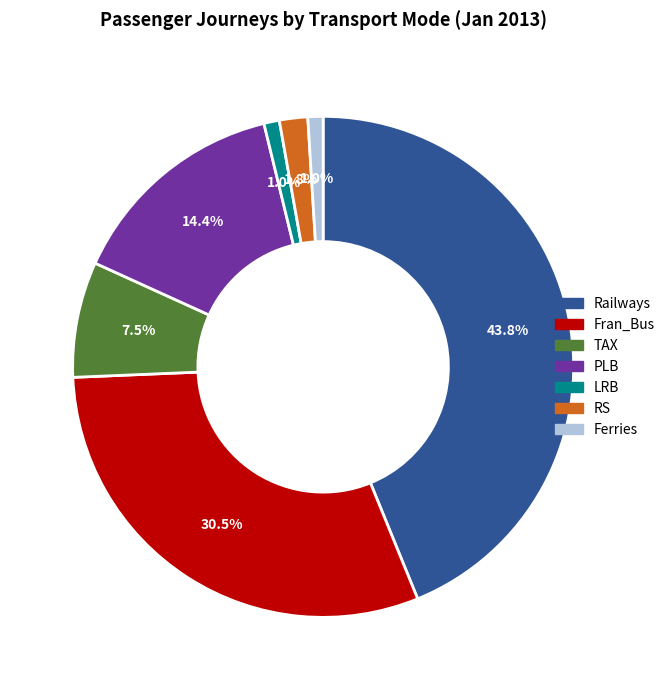

To the nearest percent, what is the average slice percentage?

14%